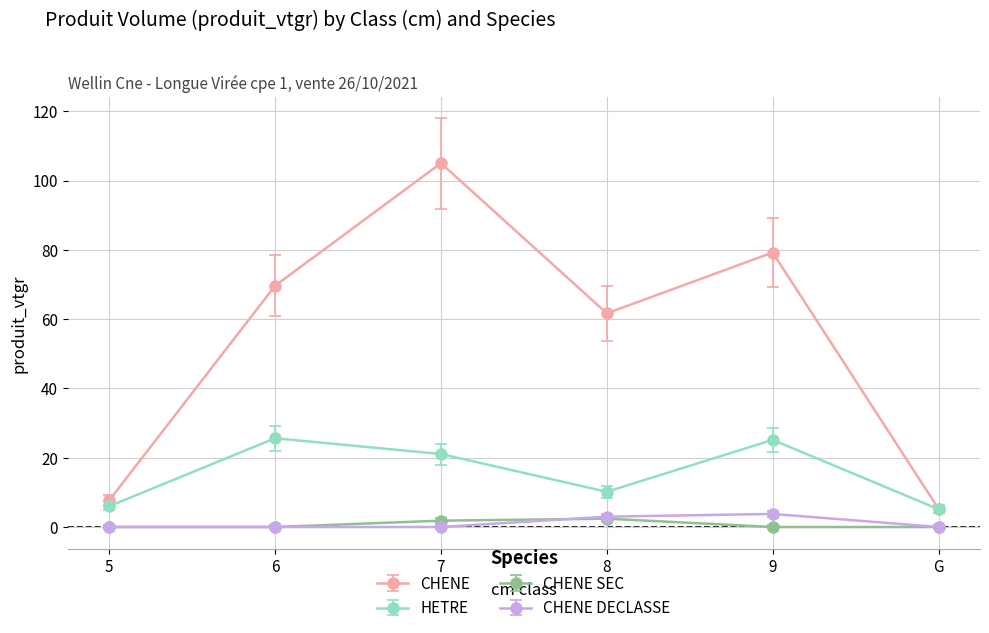

What is the greatest value displayed?

105.0